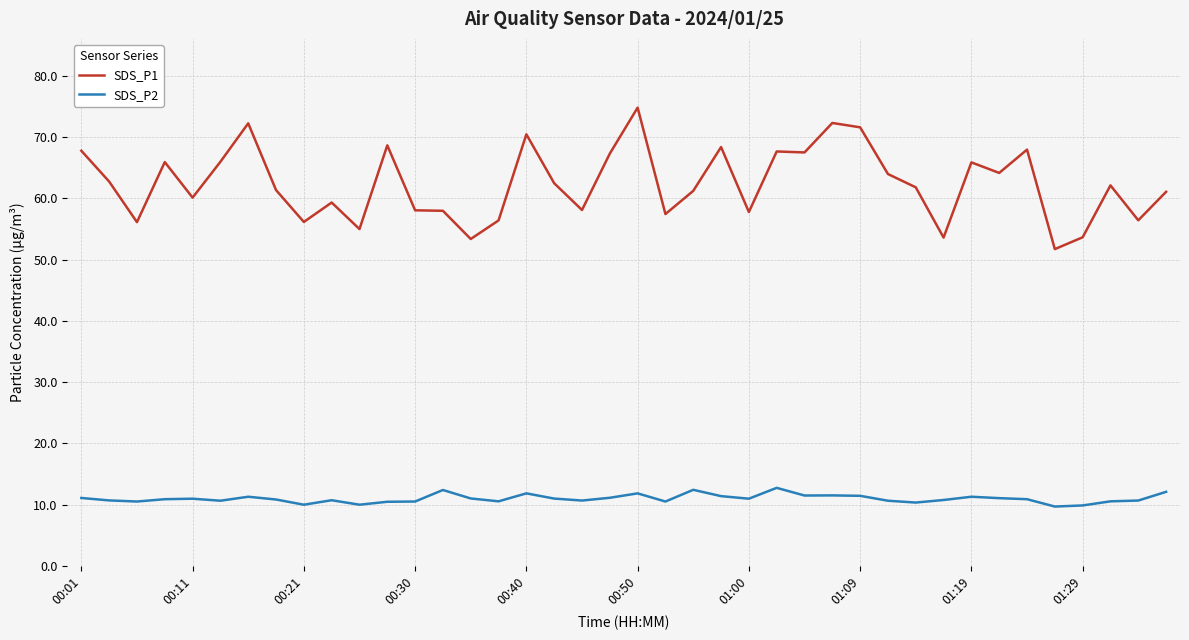

True or false: SDS_P2 and SDS_P1 intersect in this chart.

False